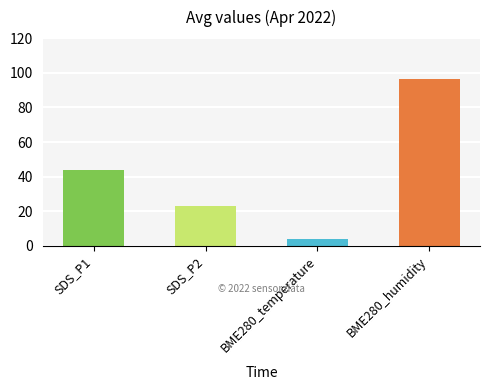

What is the difference between the highest and lowest values at 00:36?

94.6